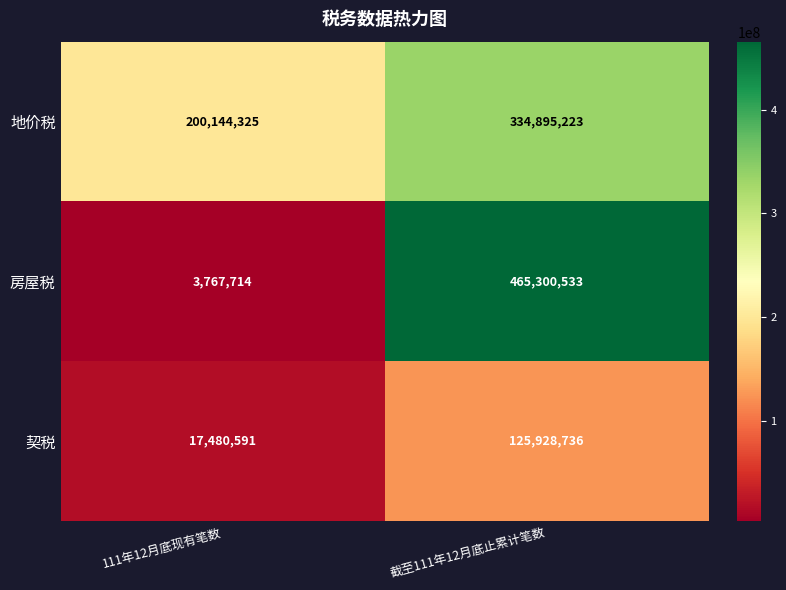

What is the greatest value displayed?

465300533